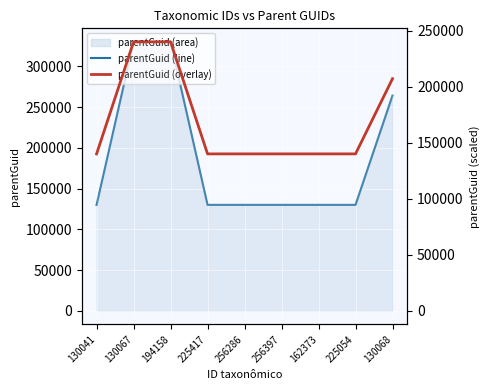

What is the average value of the parentGuid (line) series?

189319.6